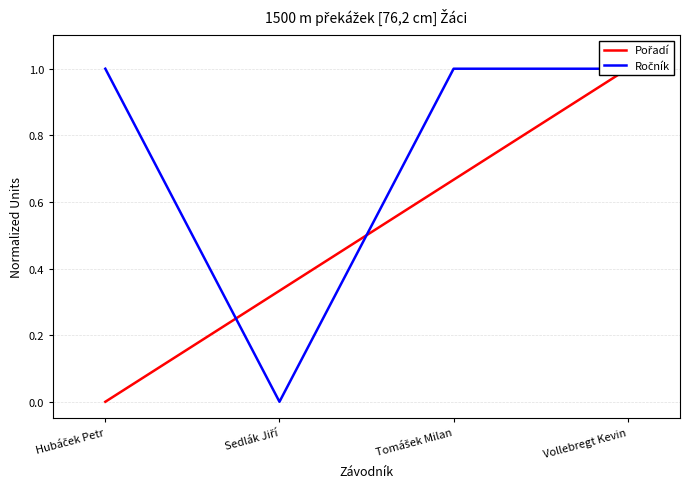

Where do Ročník and Pořadí first cross each other?

Hubáček Petr and Sedlák Jiří